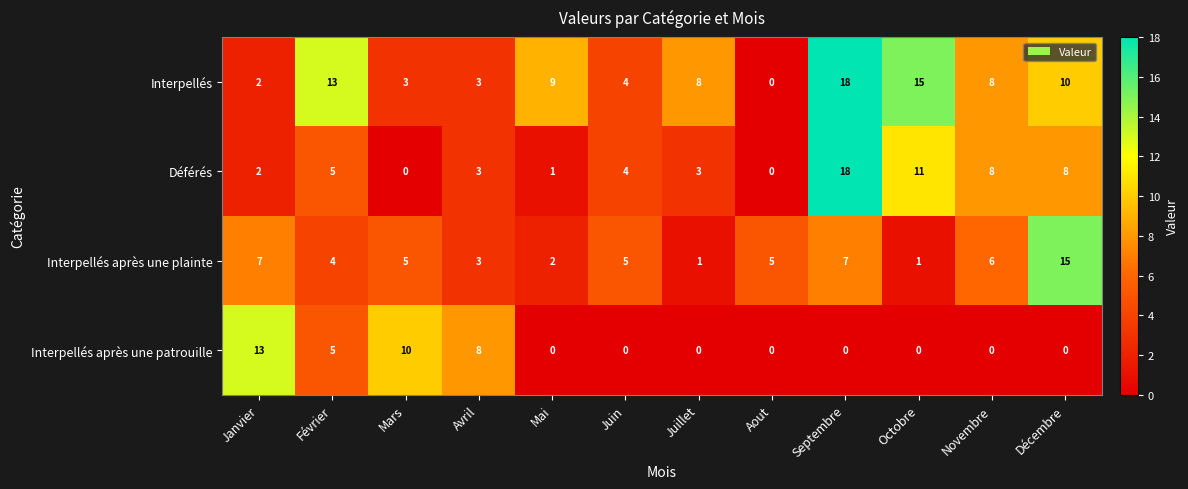

What is the highest value of the Interpellés après une patrouille series?

13